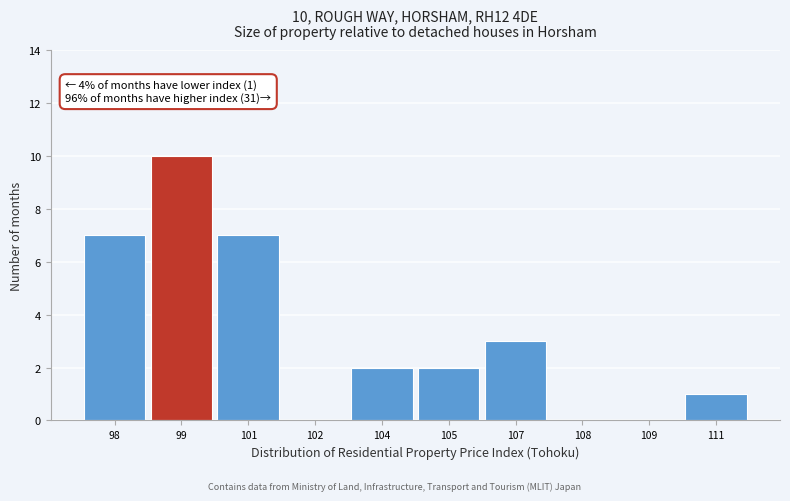

Reading left to right, extract all data points from this chart.

98=7	99=10	101=7	102=0	104=2	105=2	107=3	108=0	109=0	111=1